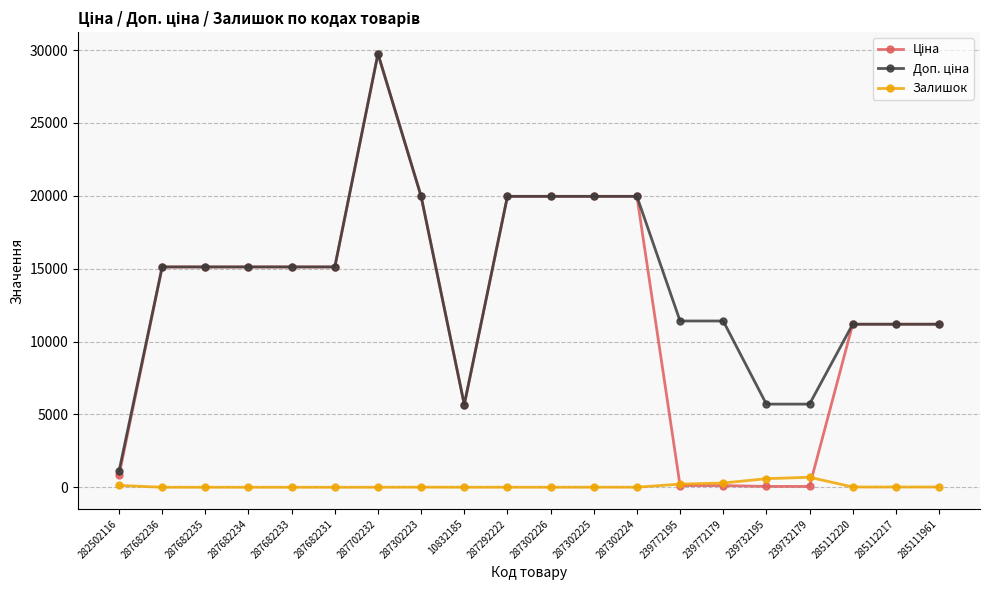

At how many categories does at least one series exceed 7666?

16